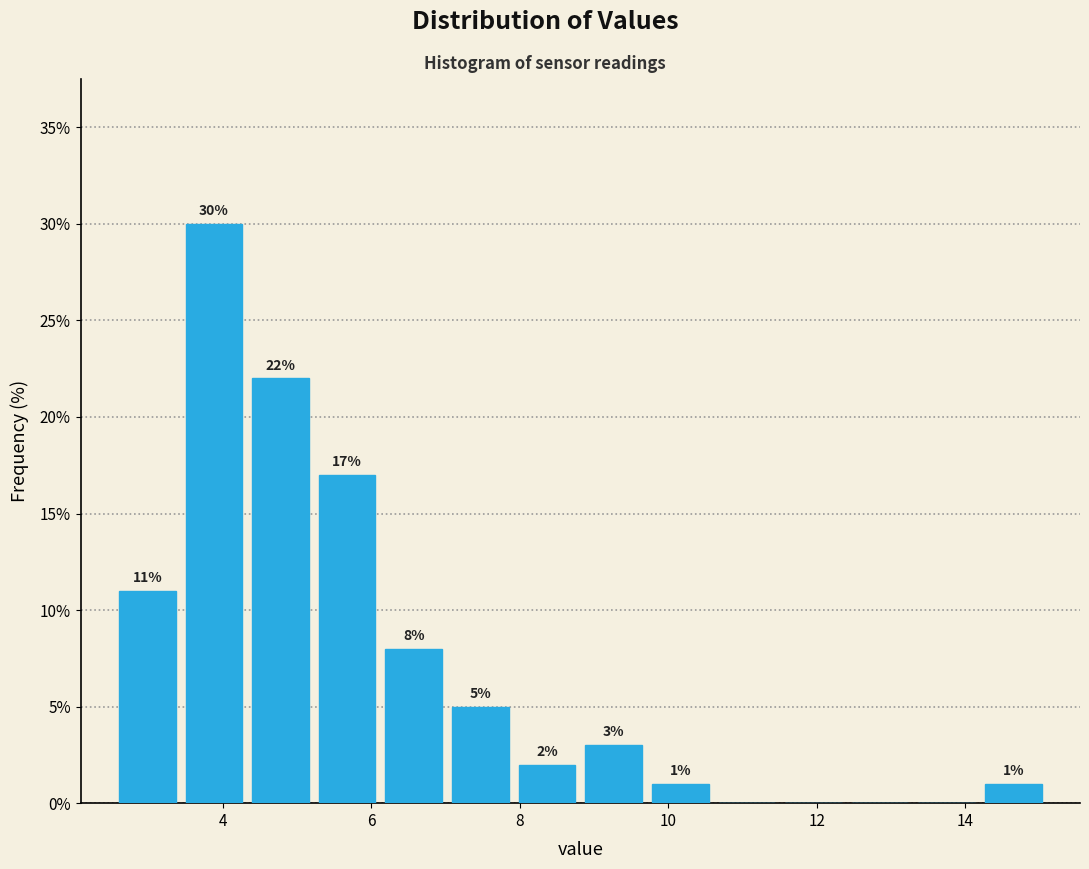

Which range on the x-axis has the tallest bar?

3.4 to 4.4